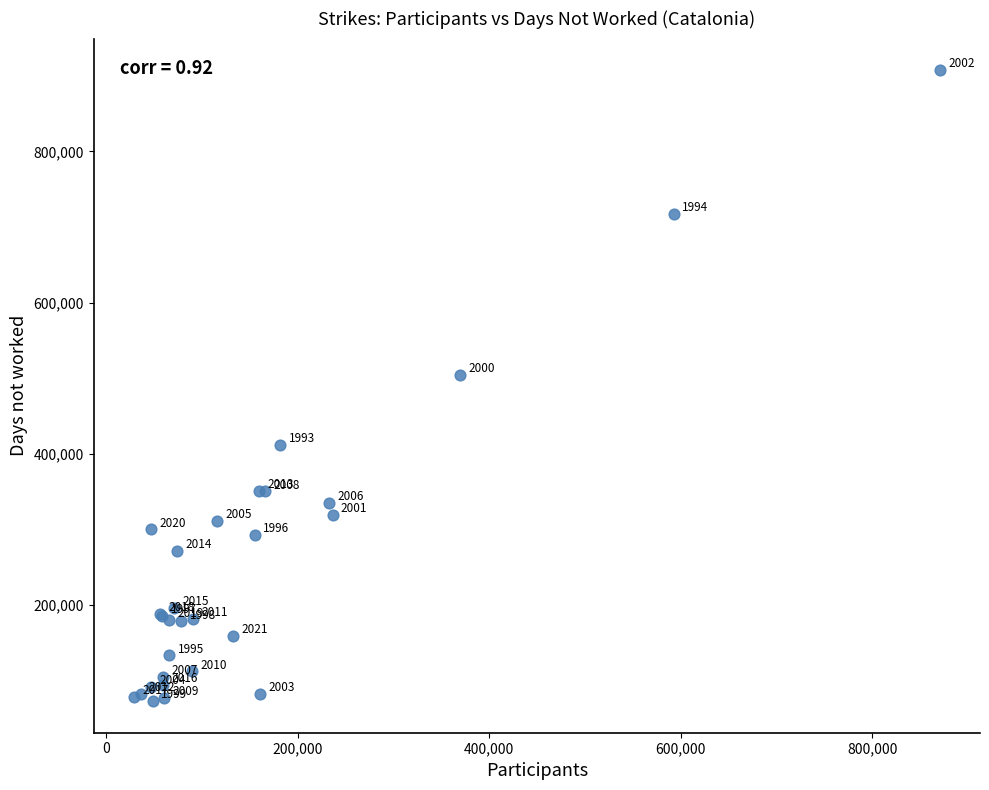

What Y value in the scatter plot is closest to 490018?

503952